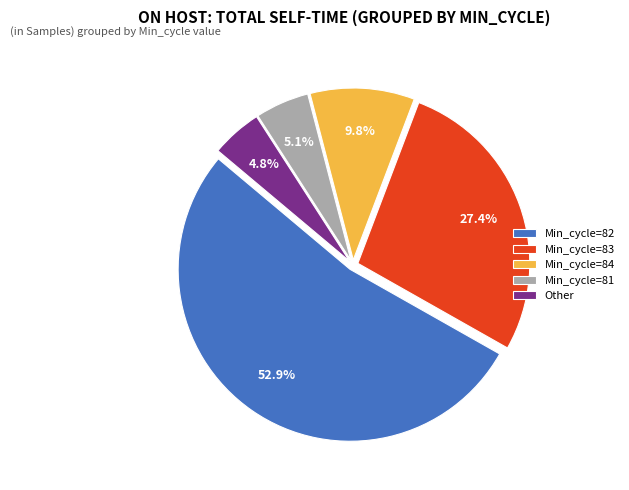

Which has a higher value, Min_cycle=84 or Min_cycle=81?

Min_cycle=84